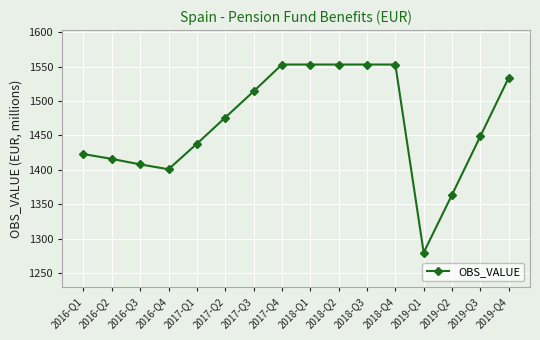

Is it true that the value at 2017-Q4 is 753?

False